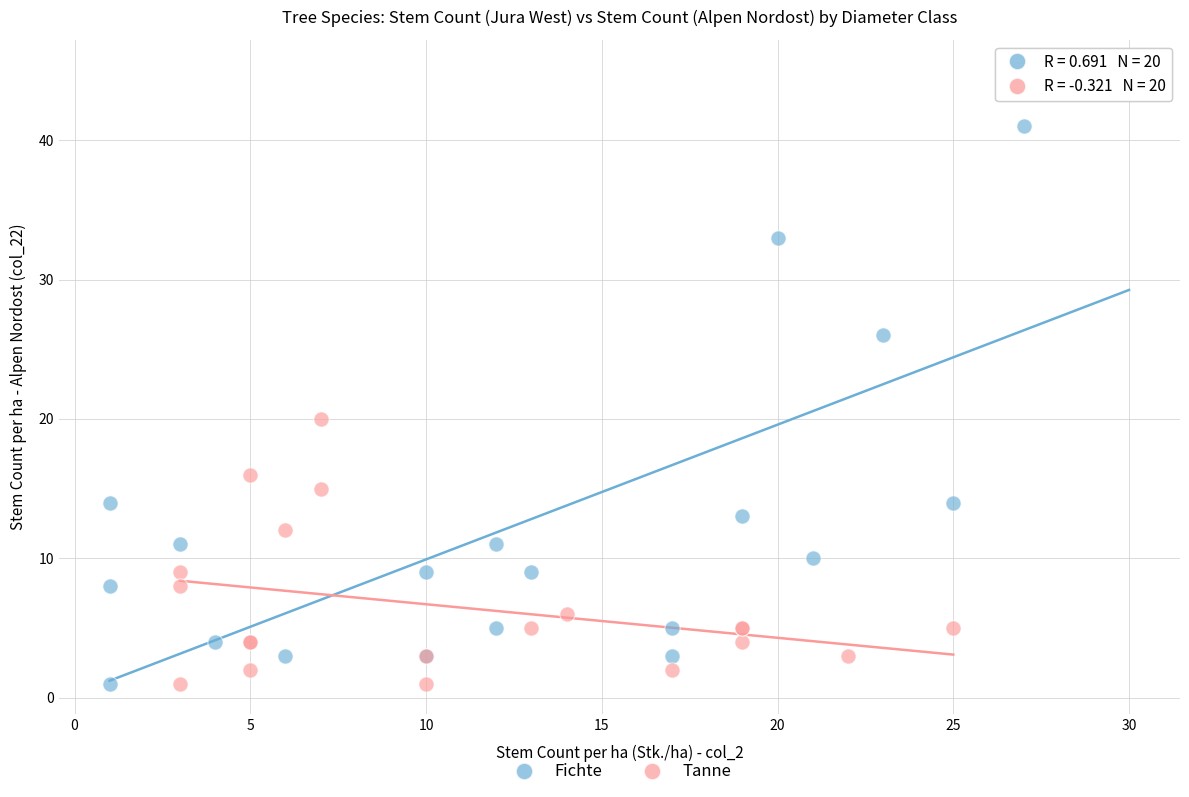

Which series has the widest spread of Y values?

Fichte